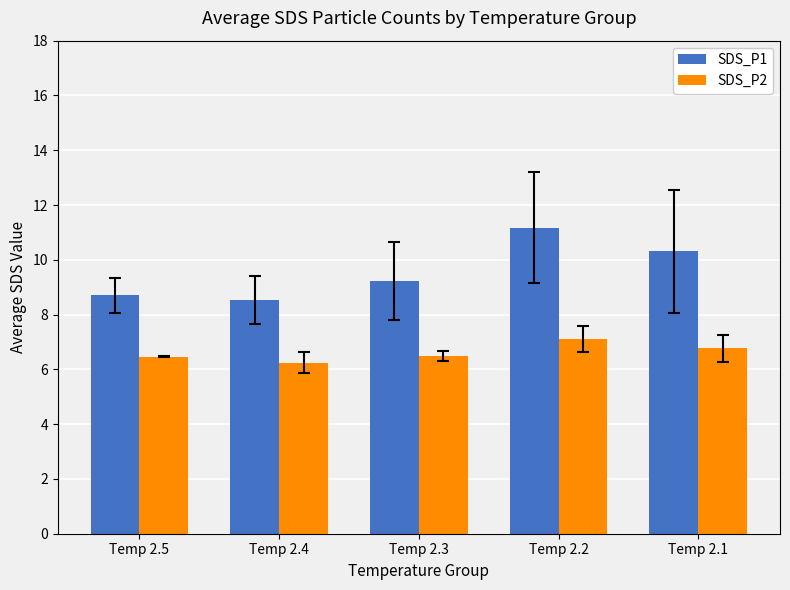

Reading left to right, what are all the values shown in this chart?

SDS_P1: 8.7	8.5	9.2	11.2	10.3
SDS_P2: 6.5	6.2	6.5	7.1	6.8